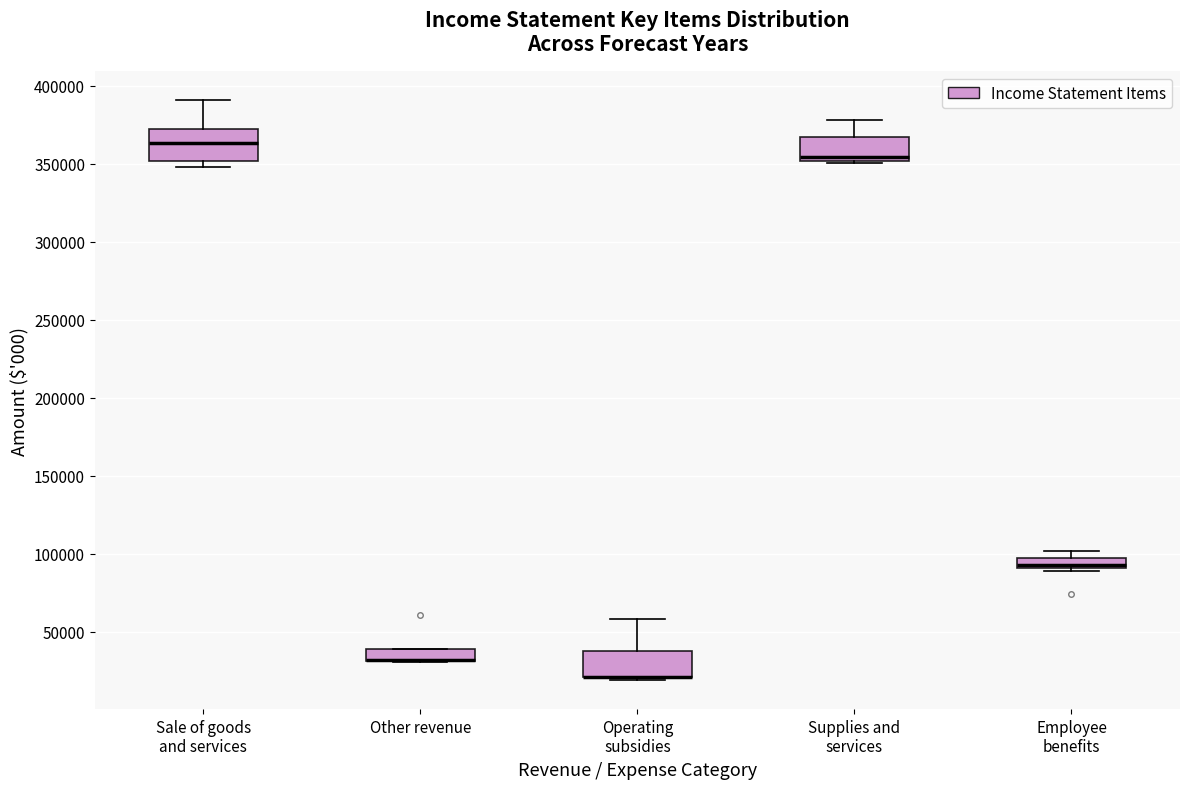

Where is the upper edge of the box for Operating subsidies on the y-axis? The values are not printed on the chart, so give them approximately, as read against the axis.

35000